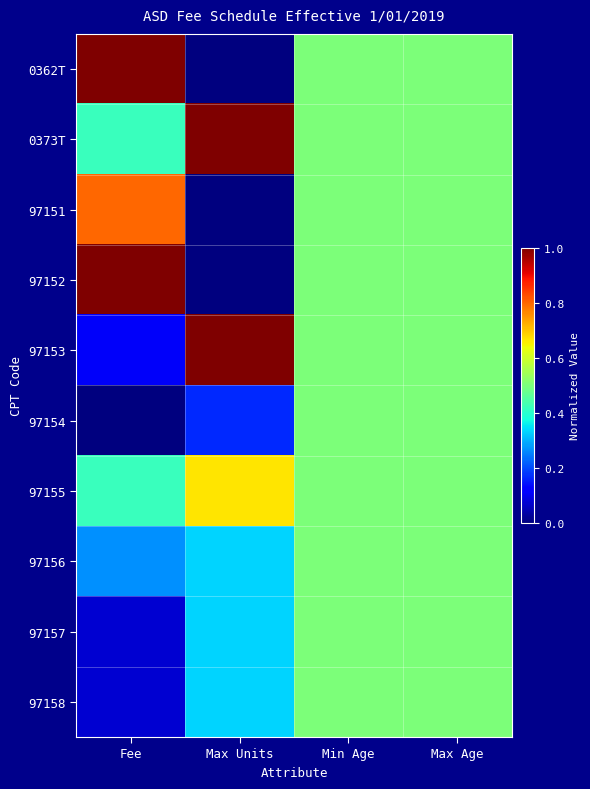

Reading left to right, list all the values displayed in this chart.

0362T: Fee=1.0	Max Units=0.0	Min Age=0.5	Max Age=0.5
0373T: Fee=0.4	Max Units=1.0	Min Age=0.5	Max Age=0.5
97151: Fee=0.8	Max Units=0.0	Min Age=0.5	Max Age=0.5
97152: Fee=1.0	Max Units=0.0	Min Age=0.5	Max Age=0.5
97153: Fee=0.1	Max Units=1.0	Min Age=0.5	Max Age=0.5
97154: Fee=0.0	Max Units=0.2	Min Age=0.5	Max Age=0.5
97155: Fee=0.4	Max Units=0.7	Min Age=0.5	Max Age=0.5
97156: Fee=0.3	Max Units=0.3	Min Age=0.5	Max Age=0.5
97157: Fee=0.1	Max Units=0.3	Min Age=0.5	Max Age=0.5
97158: Fee=0.1	Max Units=0.3	Min Age=0.5	Max Age=0.5